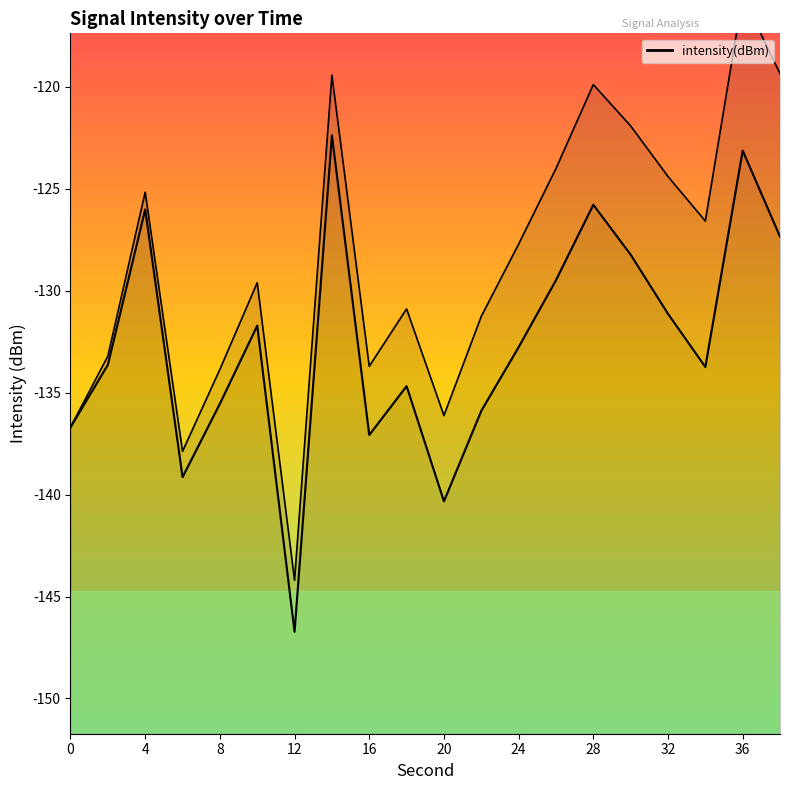

How many distinct data groups are displayed?

1